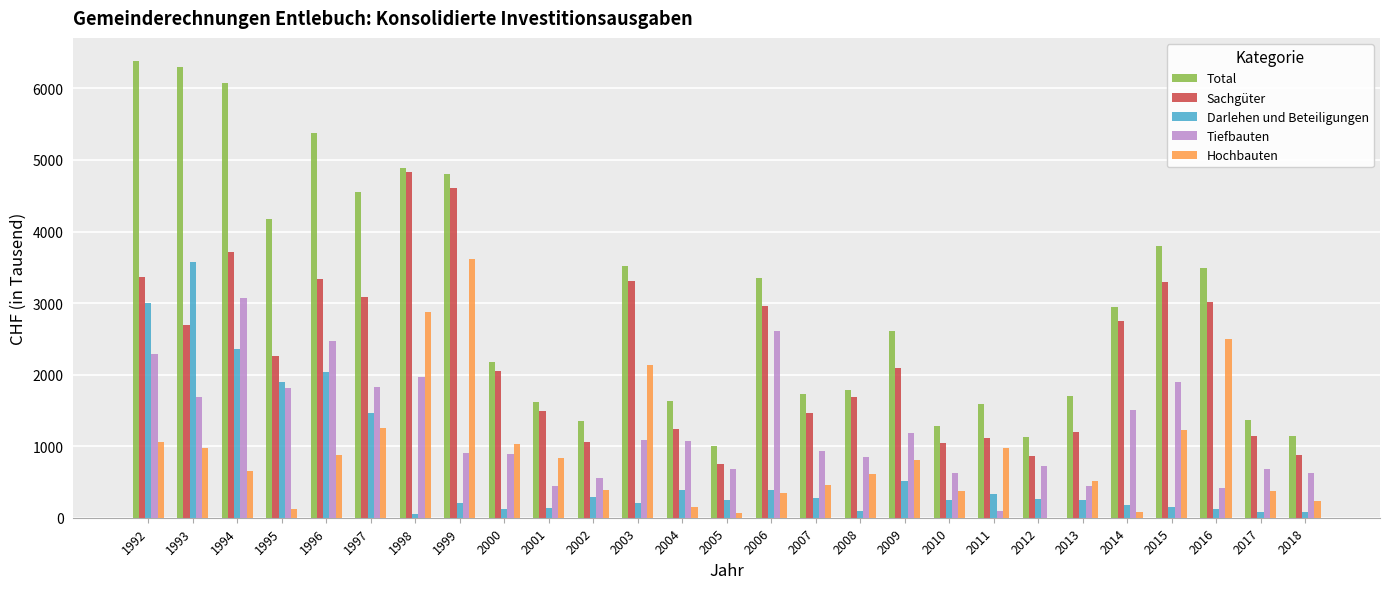

What is the total value across all series at 1996?

14086